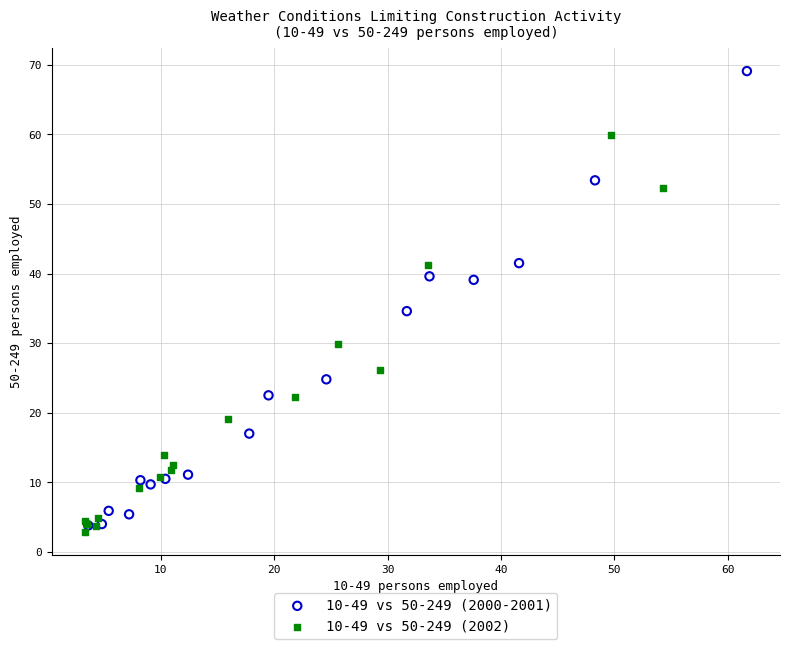

Which series has the widest spread of Y values?

10-49 vs 50-249 (2000-2001)